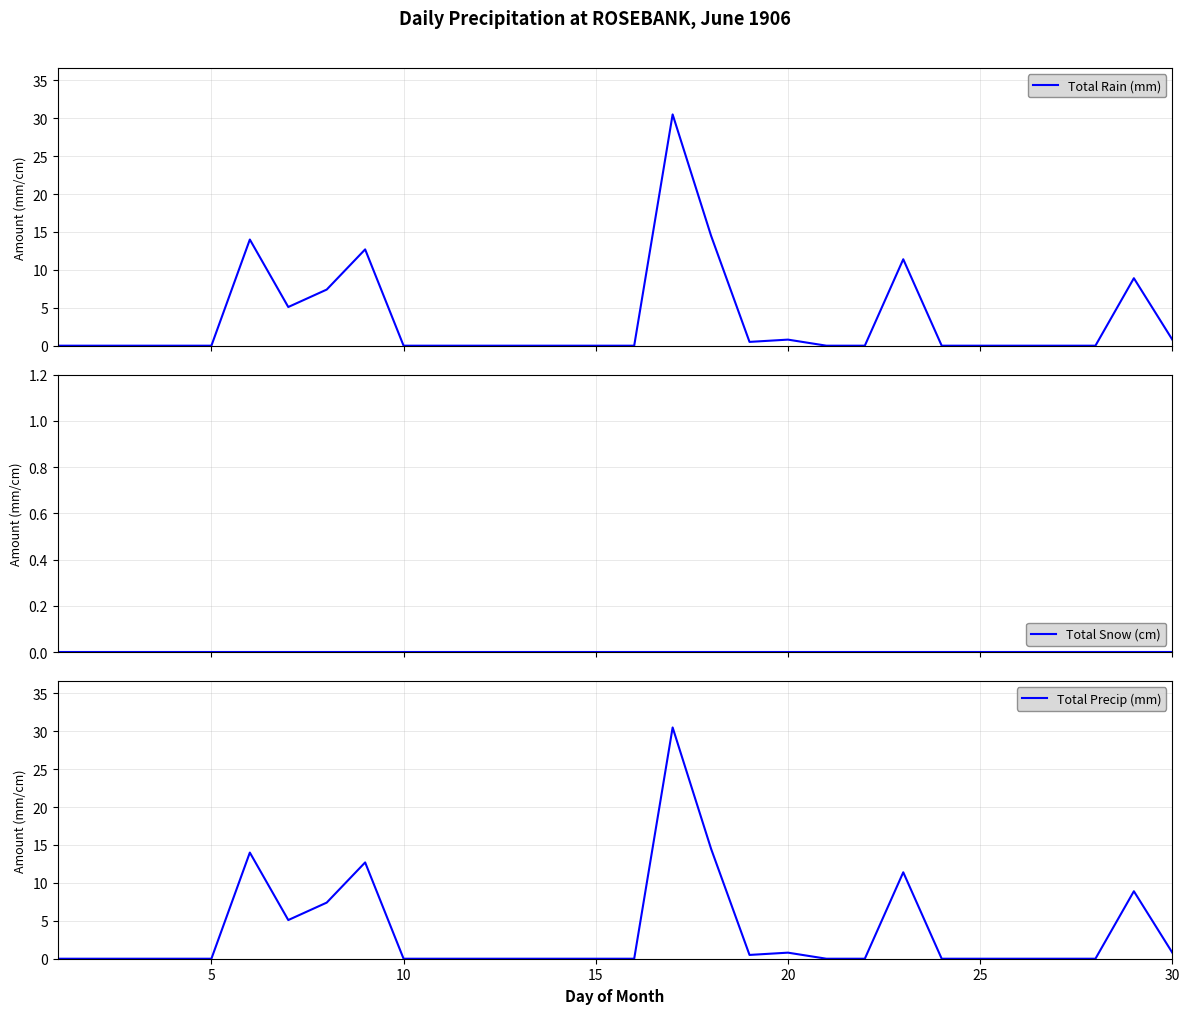

Reading right to left, list all the values displayed in this chart.

Total Rain (mm): 0.8	8.9	0.0	0.0	0.0	0.0	0.0	11.4	0.0	0.0	0.8	0.5	14.5	30.5	0.0	0.0	0.0	0.0	0.0	0.0	0.0	12.7	7.4	5.1	14.0	0.0	0.0	0.0	0.0	0.0
Total Snow (cm): 0.0	0.0	0.0	0.0	0.0	0.0	0.0	0.0	0.0	0.0	0.0	0.0	0.0	0.0	0.0	0.0	0.0	0.0	0.0	0.0	0.0	0.0	0.0	0.0	0.0	0.0	0.0	0.0	0.0	0.0
Total Precip (mm): 0.8	8.9	0.0	0.0	0.0	0.0	0.0	11.4	0.0	0.0	0.8	0.5	14.5	30.5	0.0	0.0	0.0	0.0	0.0	0.0	0.0	12.7	7.4	5.1	14.0	0.0	0.0	0.0	0.0	0.0